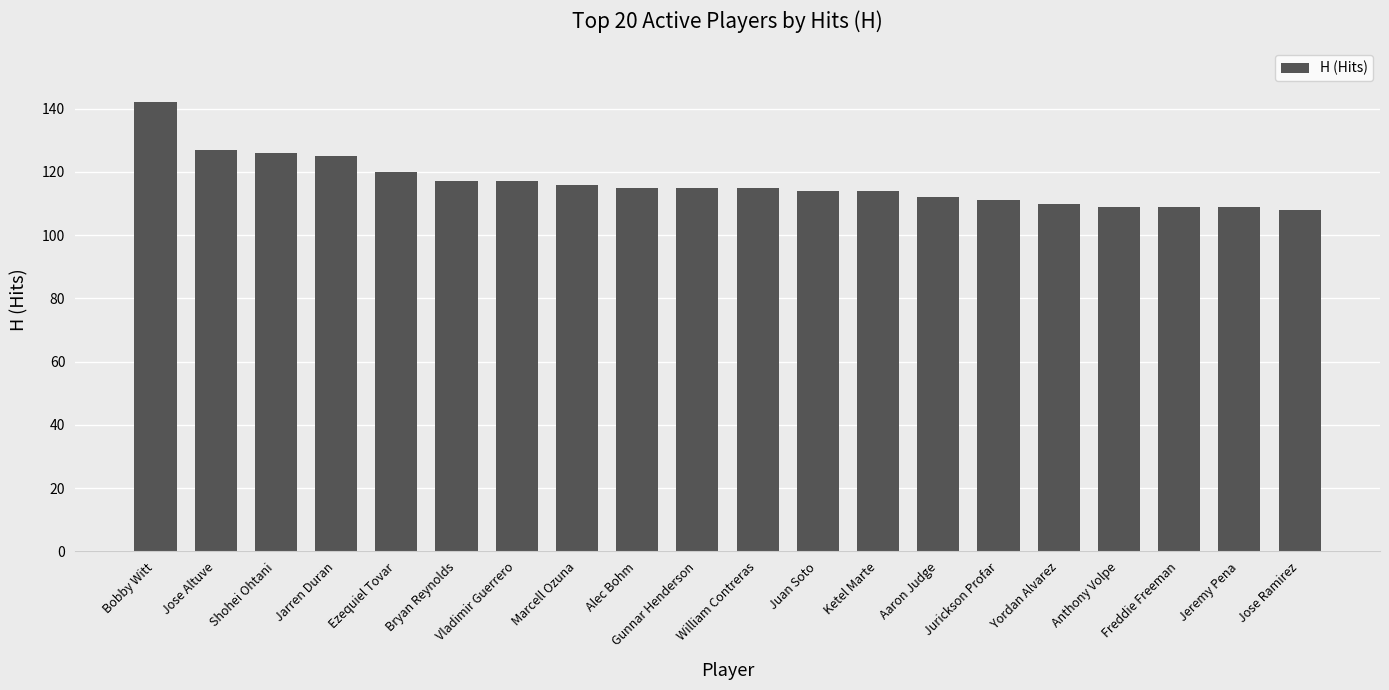

Between Jeremy Pena and Bobby Witt, which is larger?

Bobby Witt